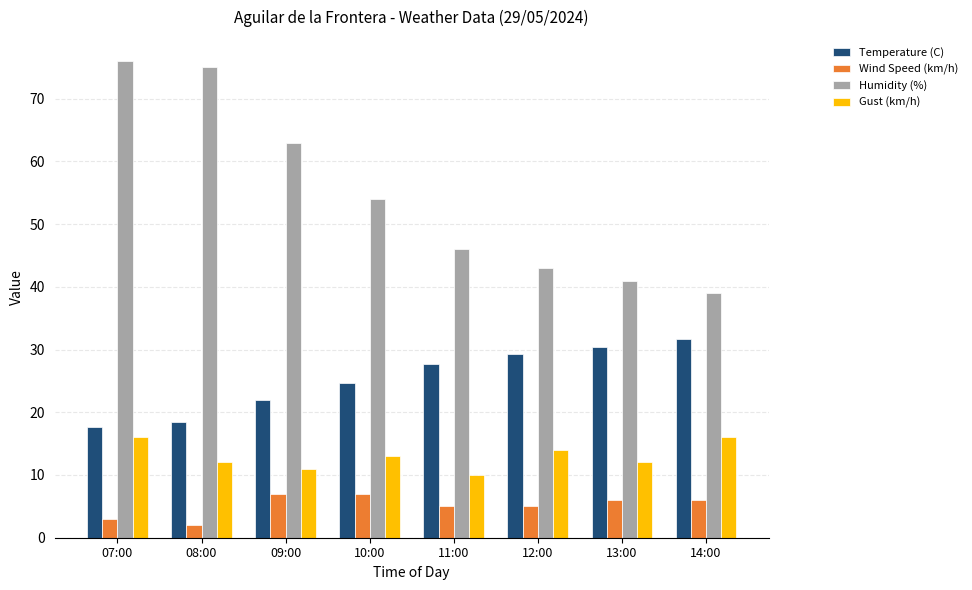

Which series has the widest spread of values?

Humidity (%)